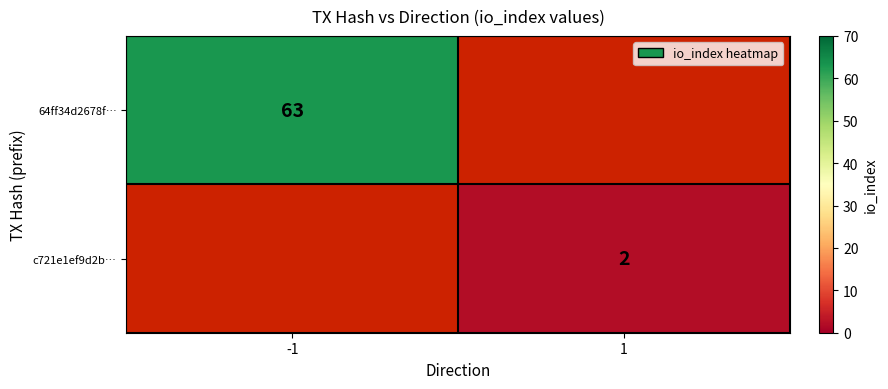

How many categories are shown in the chart?

2